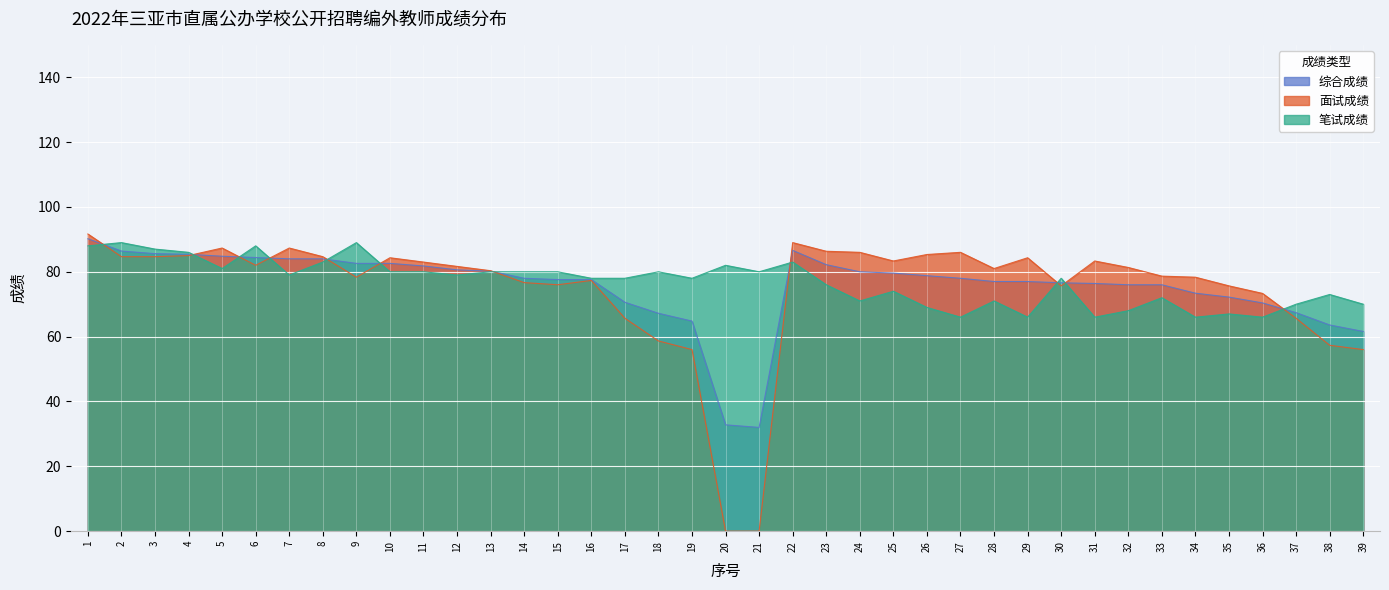

How many lines are shown in the chart?

3